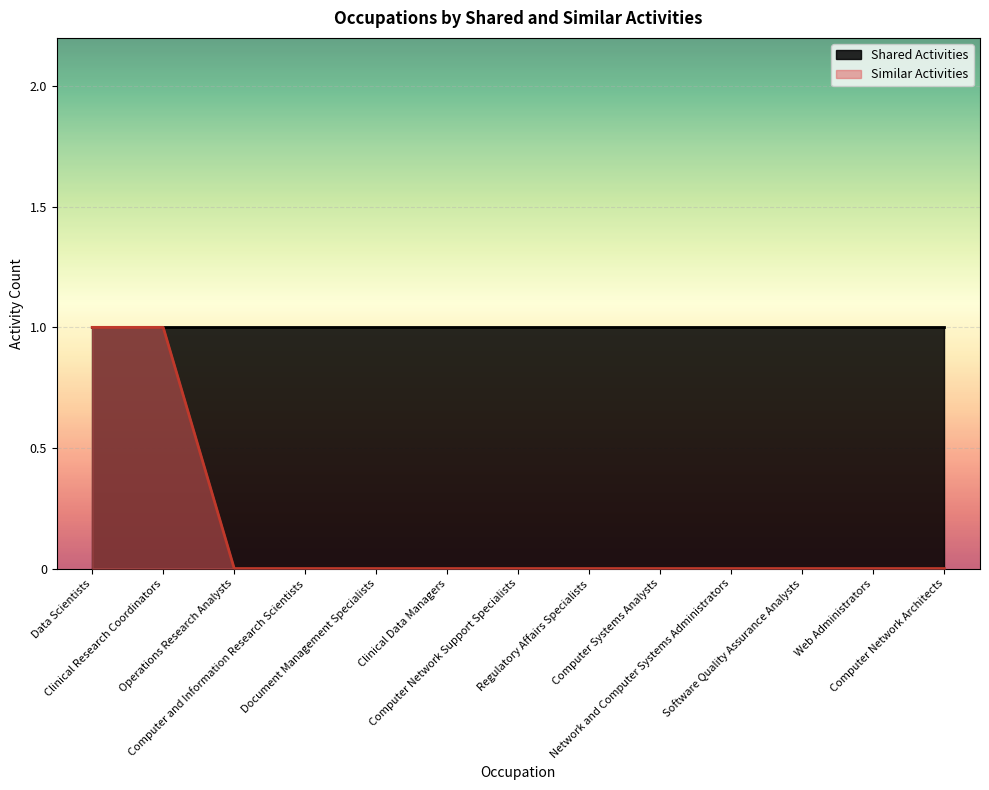

How many categories are shown in the chart?

13